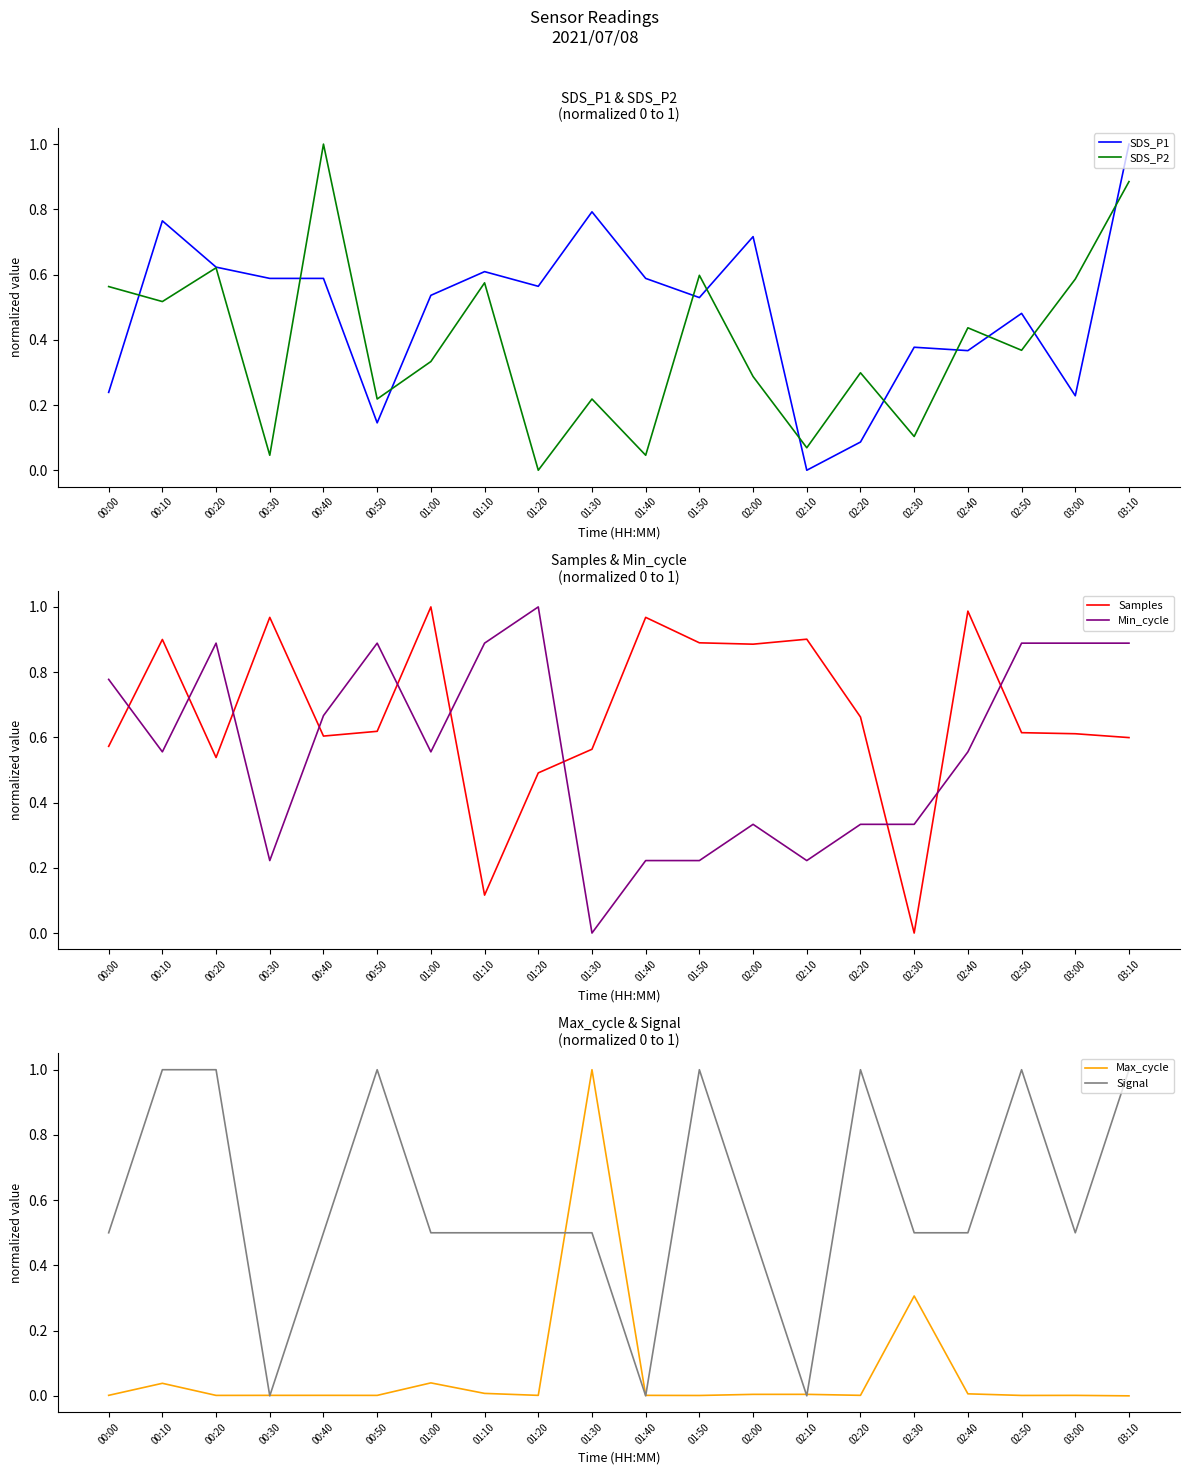

In Samples, how many points are lower than both neighbors (excluding endpoints)?

5